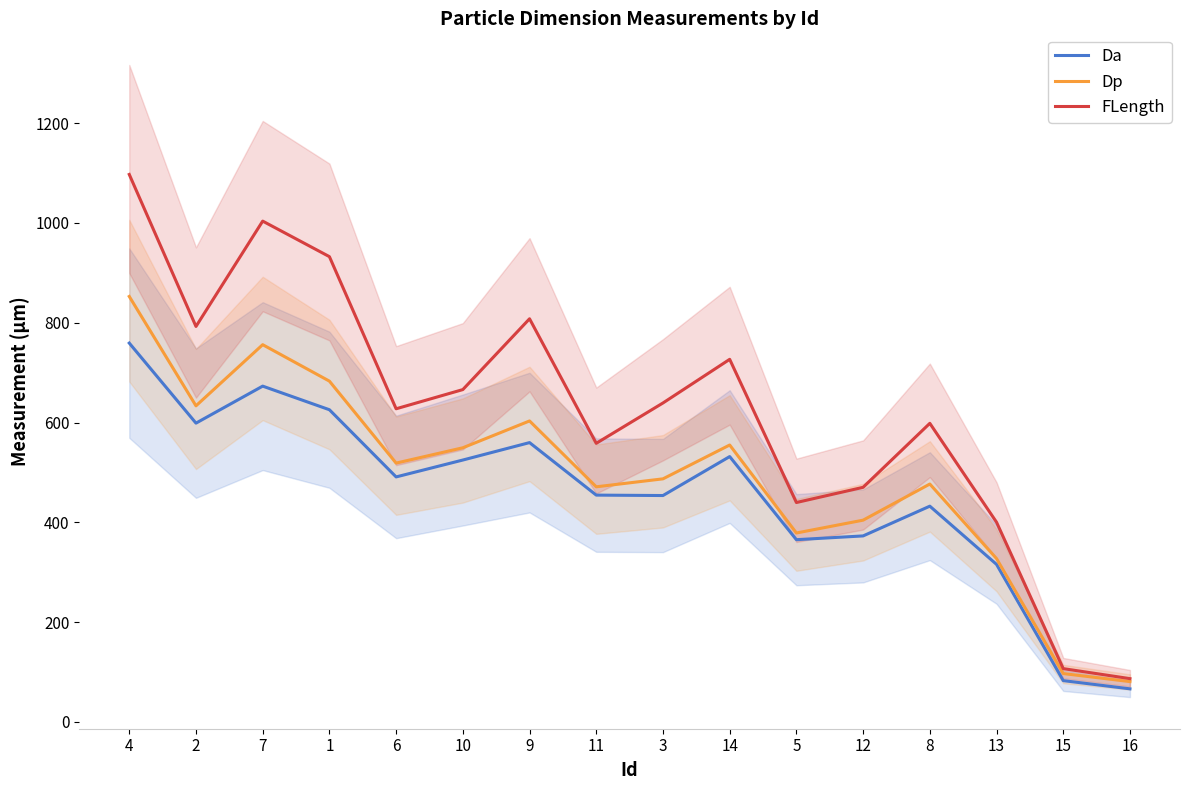

What is the difference between the highest and lowest values at 13?

84.5